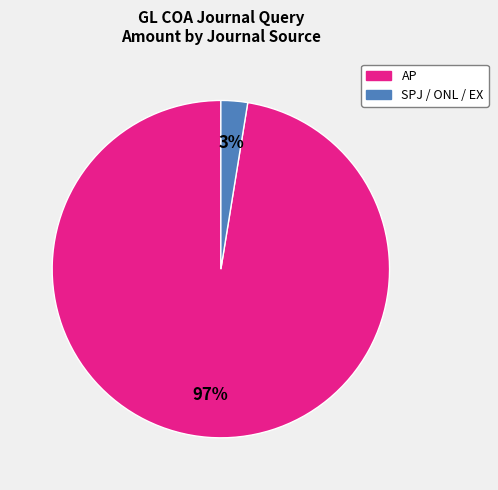

To the nearest percent, what is the average slice percentage?

50%